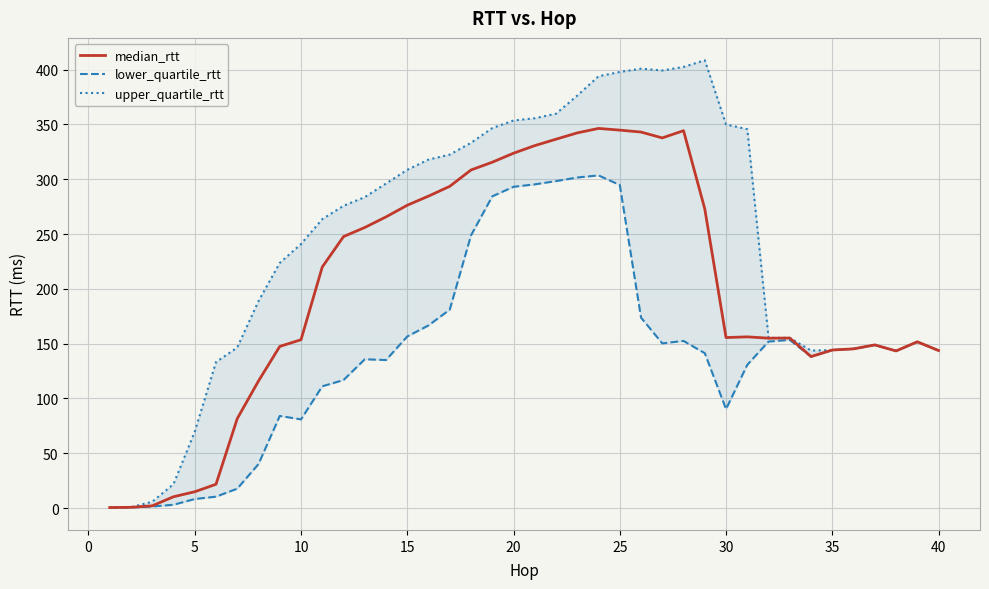

What is the value of the lower_quartile_rtt point at the 5th from the left?

8.3